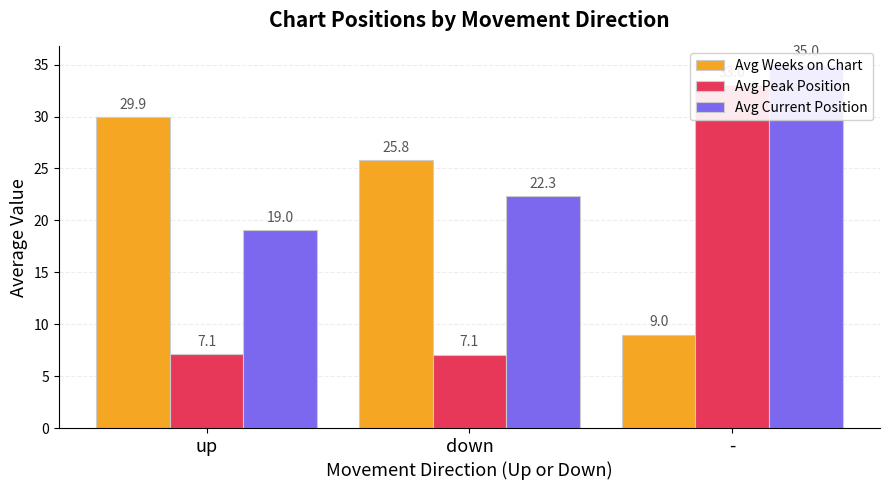

At which category does the chart reach its minimum across all series?

down